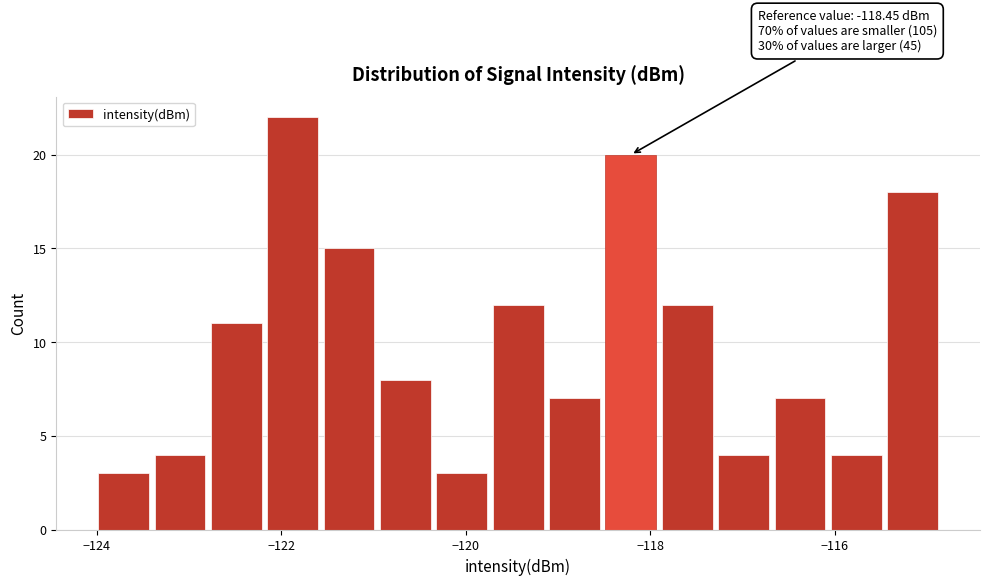

Read against the x-axis, roughly where is the centre of the tallest bar?

-121.8